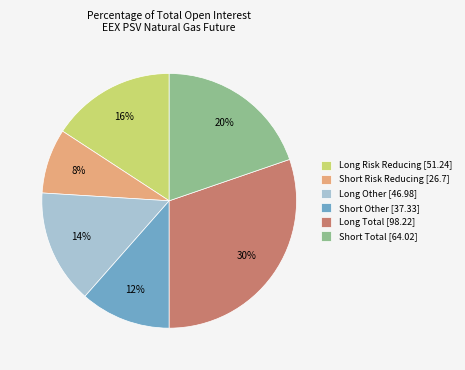

To the nearest percent, what portion does Long Total [98.22] represent?

30%